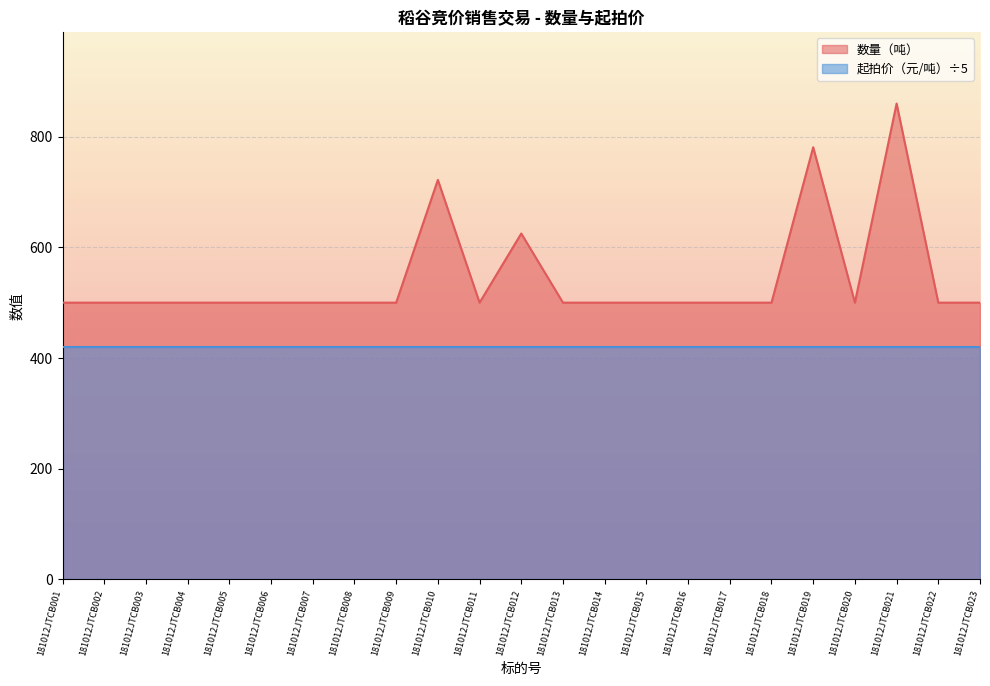

Which category has the lowest value across all series?

181012JTCB001